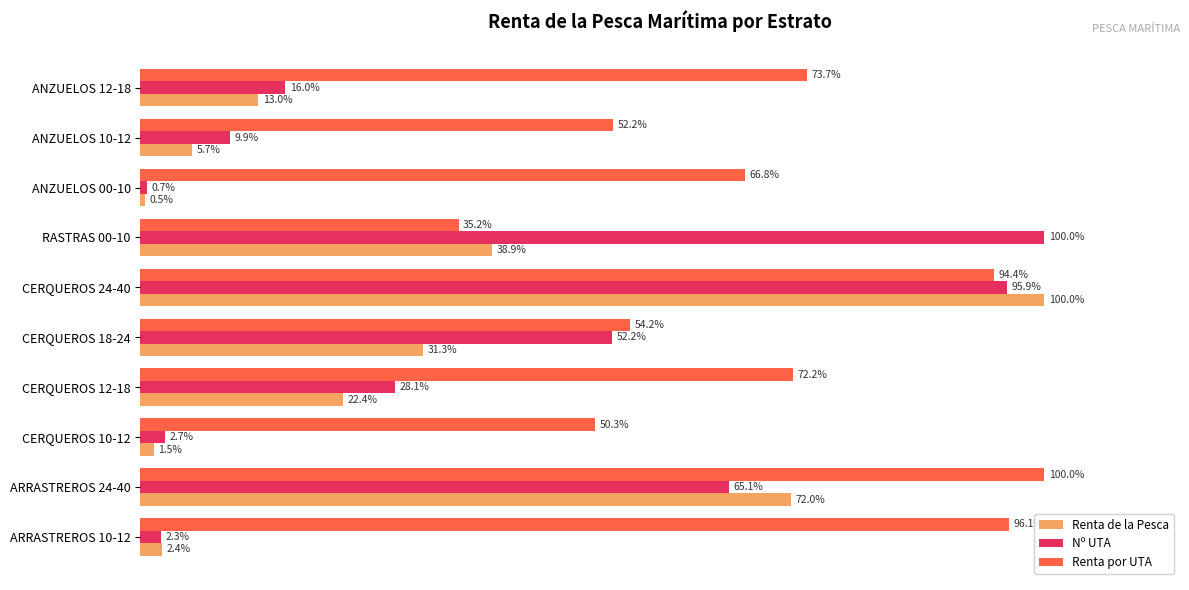

At which label is Nº UTA closest to 50?

CERQUEROS 18-24